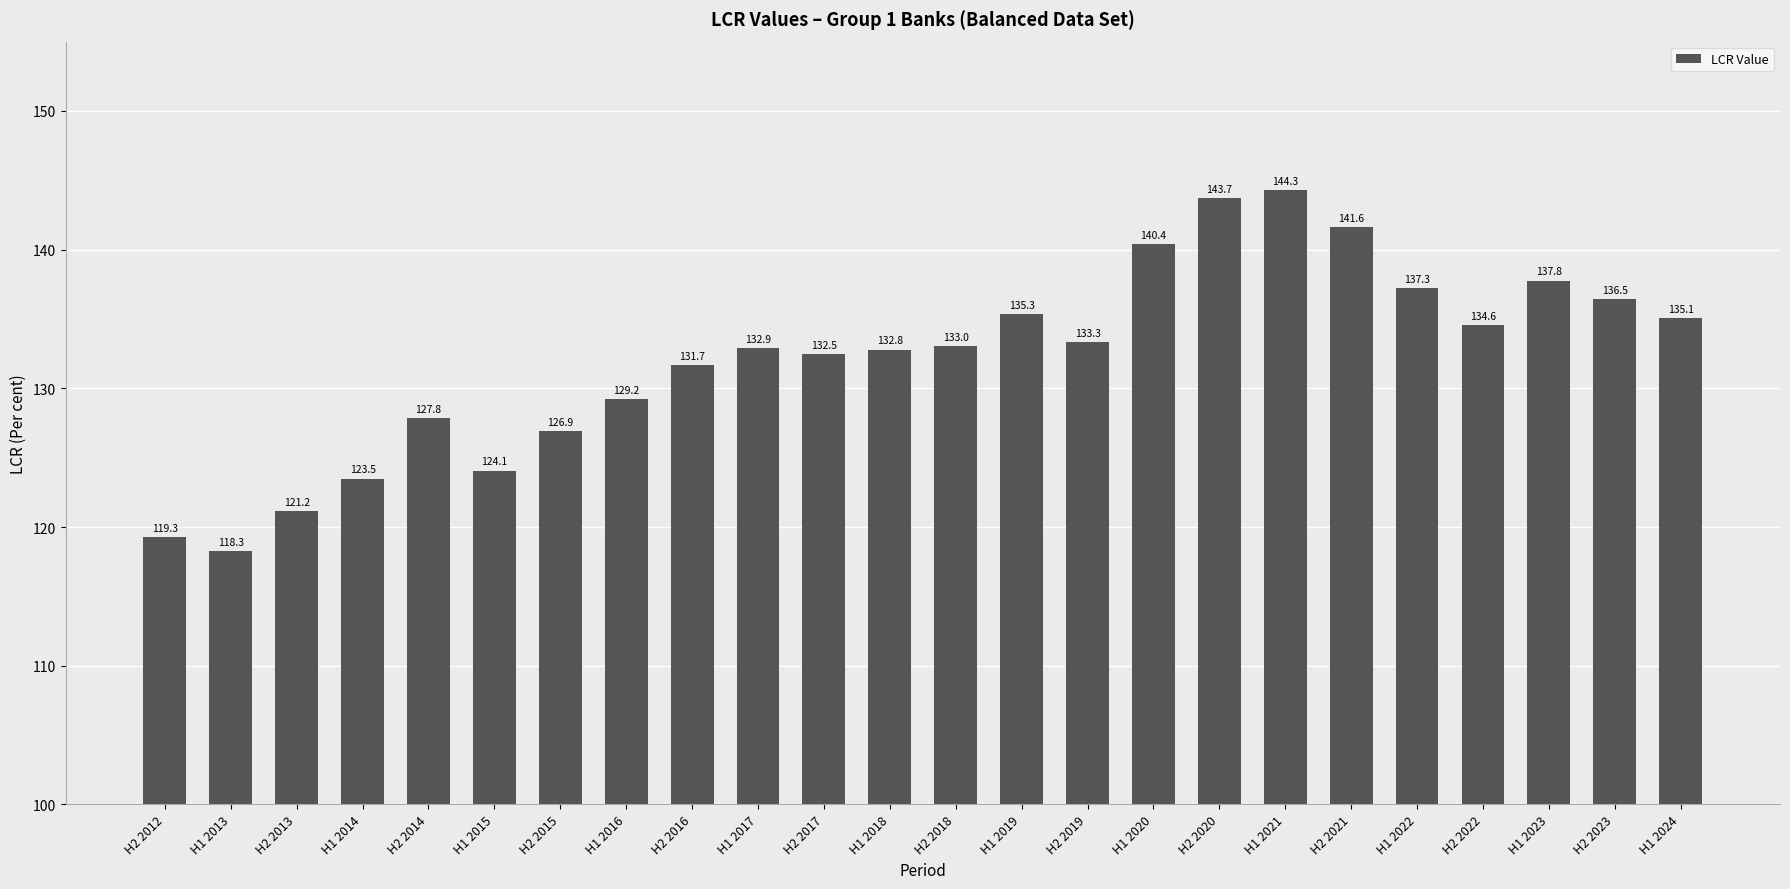

True or false: the data shows 186.3 at H1 2023.

False